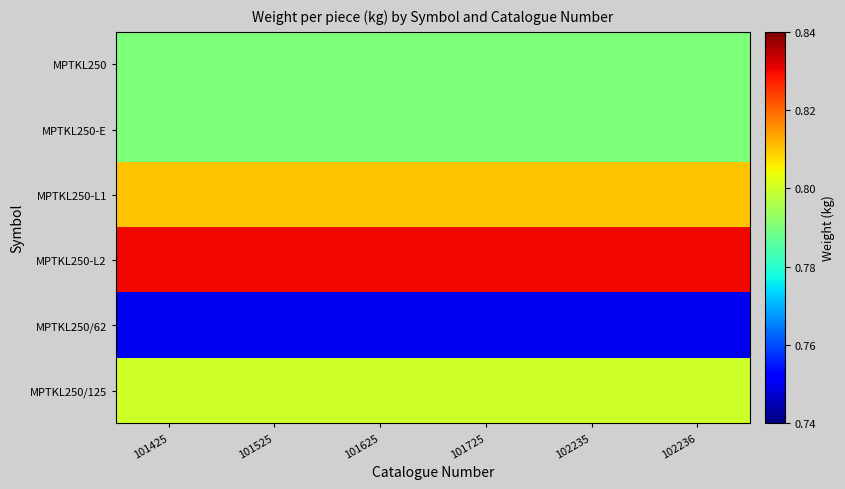

Between 101725 and 101525, which is larger?

101725